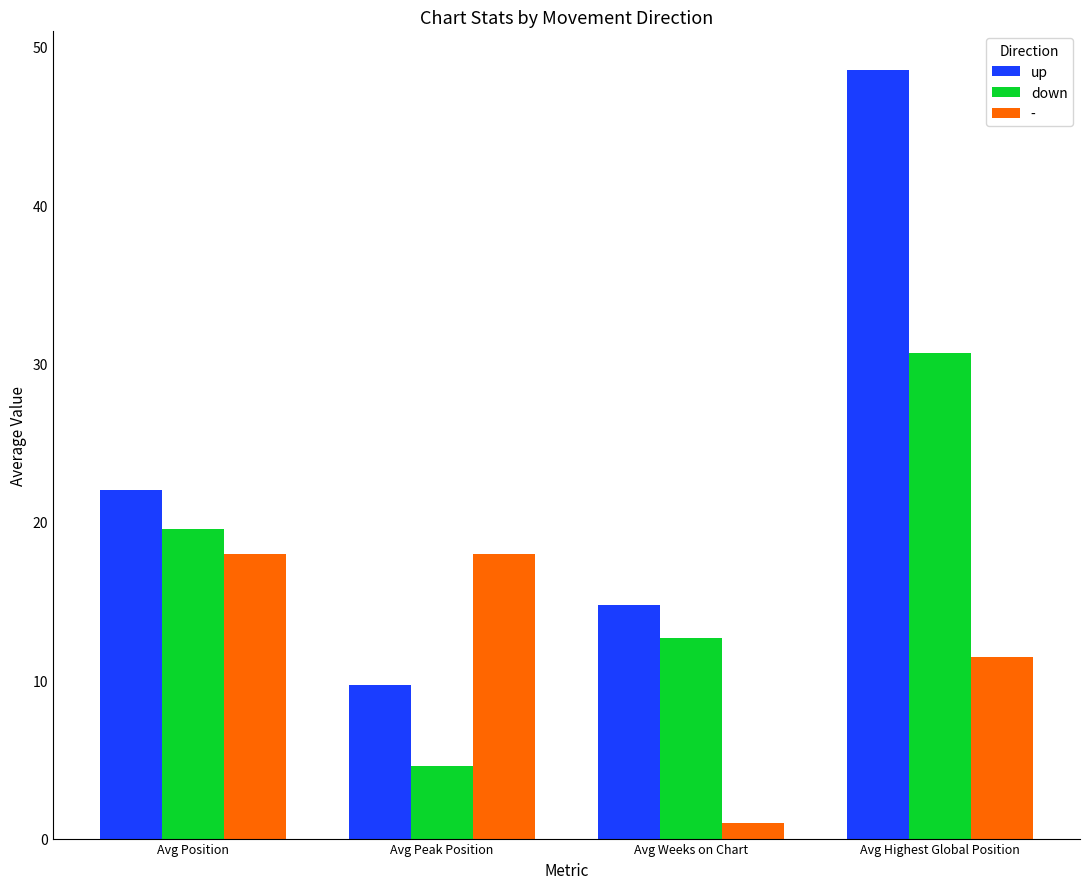

List the labels in order of down value, smallest first.

Avg Peak Position, Avg Weeks on Chart, Avg Position, Avg Highest Global Position